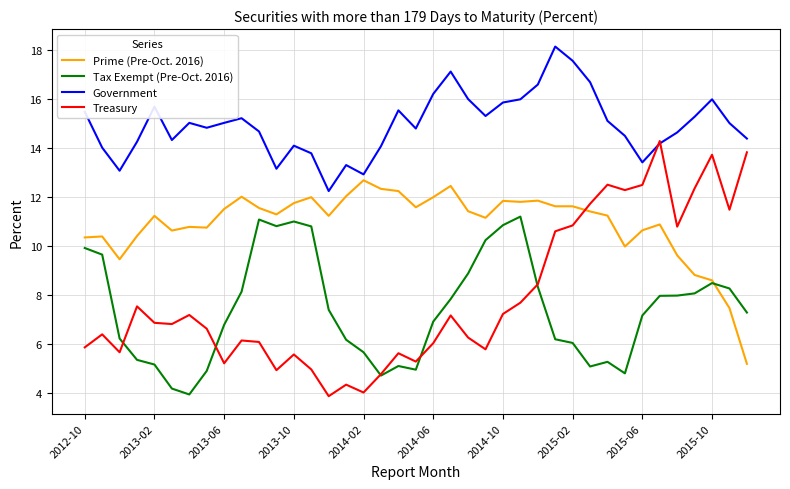

Which series has the widest spread of values?

Treasury